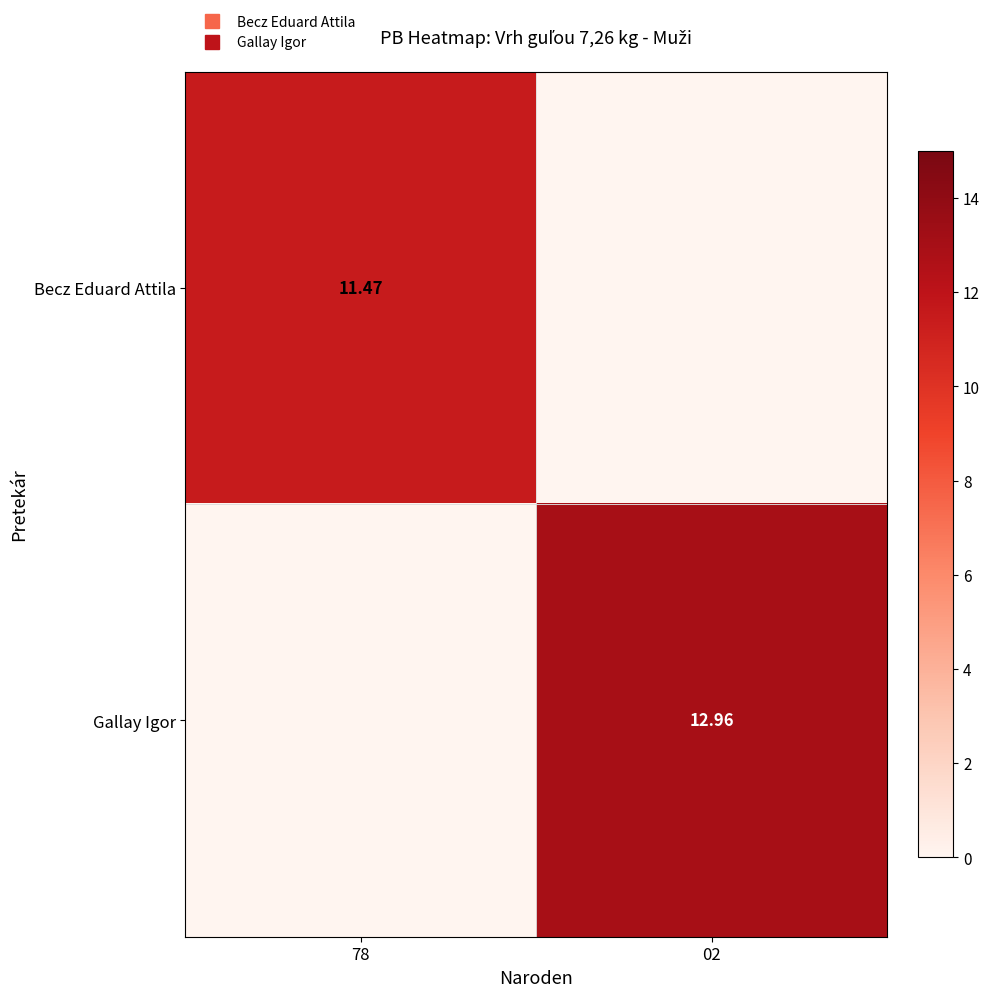

List the labels in order of Gallay Igor value, smallest first.

78, 02